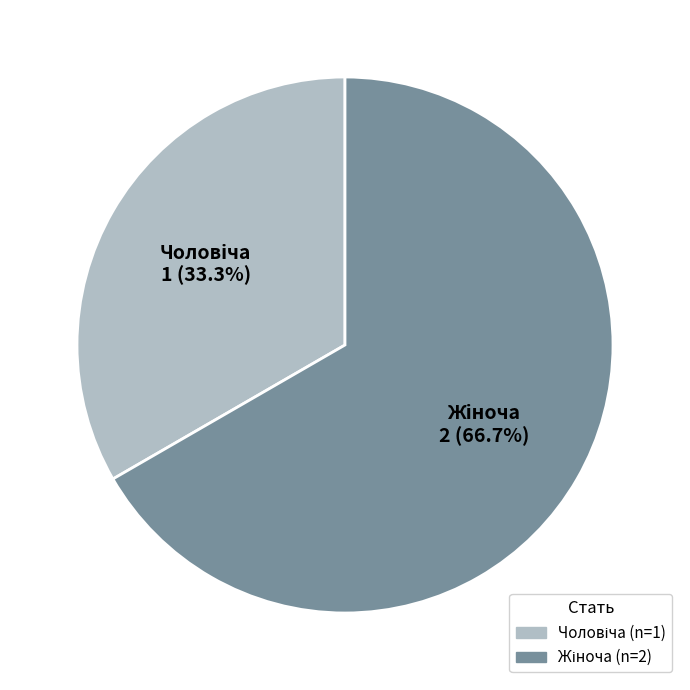

Does any single category account for the majority?

Yes